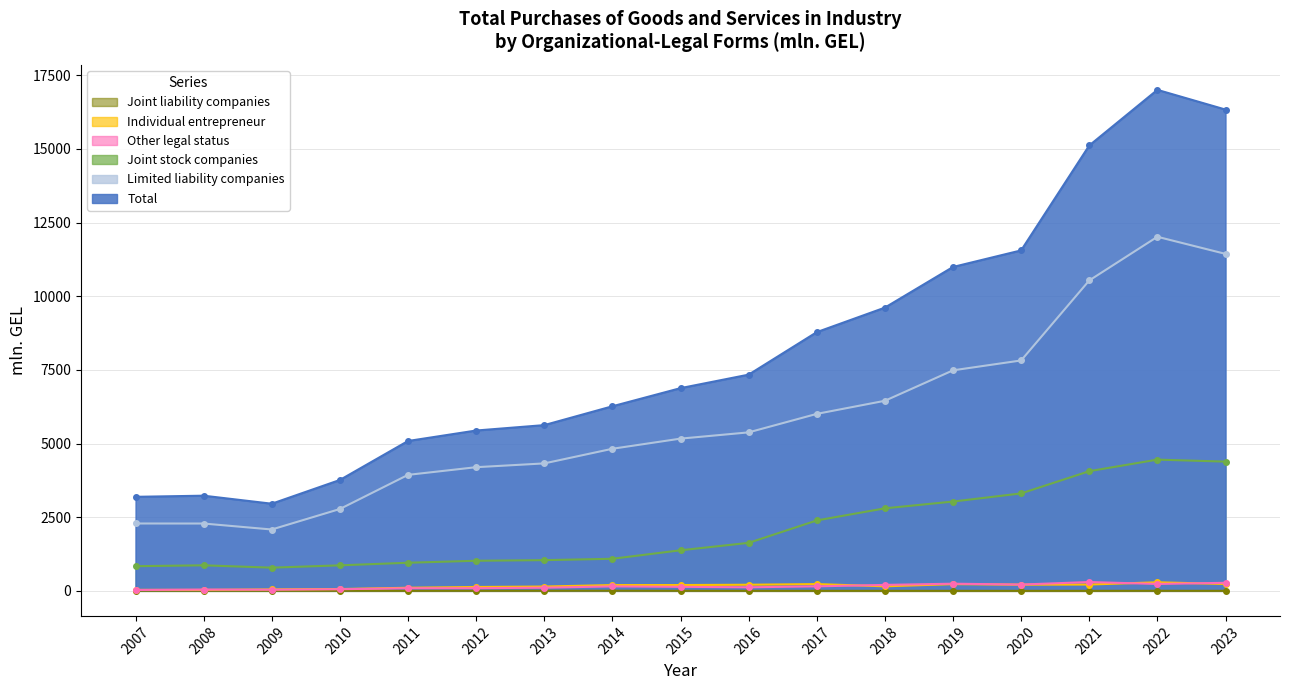

Where is the first local maximum for Limited liability companies?

2022